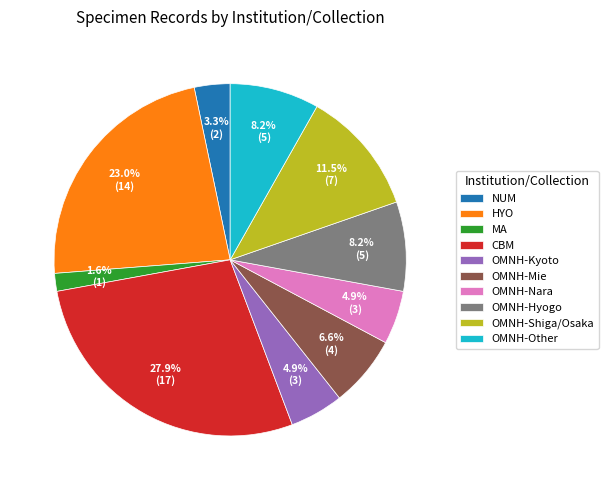

Between MA and OMNH-Other, which is larger?

OMNH-Other